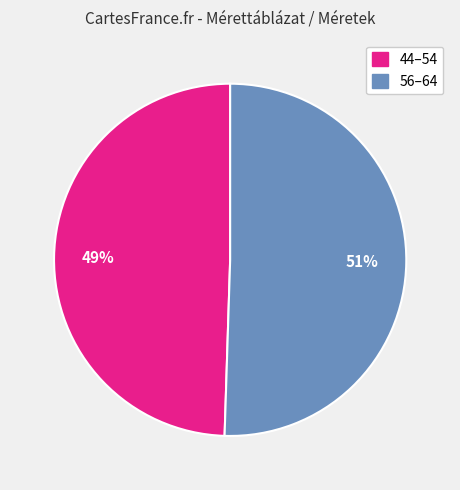

Is there a majority slice in this chart?

Yes